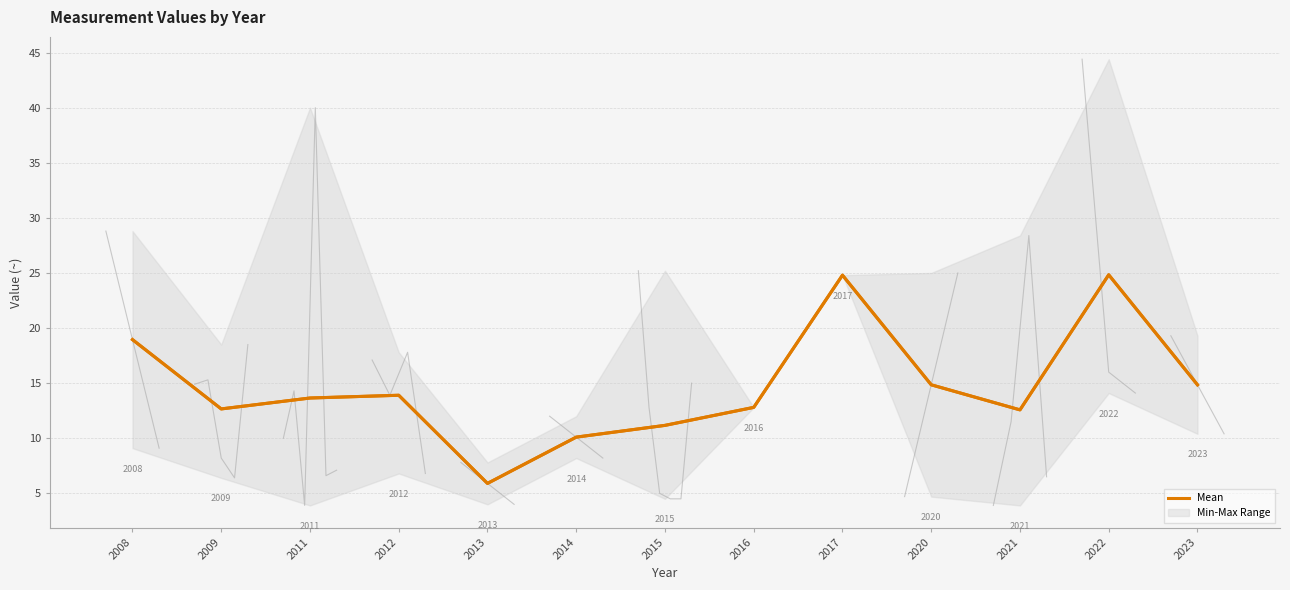

List the labels in order of value, smallest first.

2013, 2014, 2015, 2021, 2009, 2016, 2011, 2012, 2020, 2023, 2008, 2017, 2022